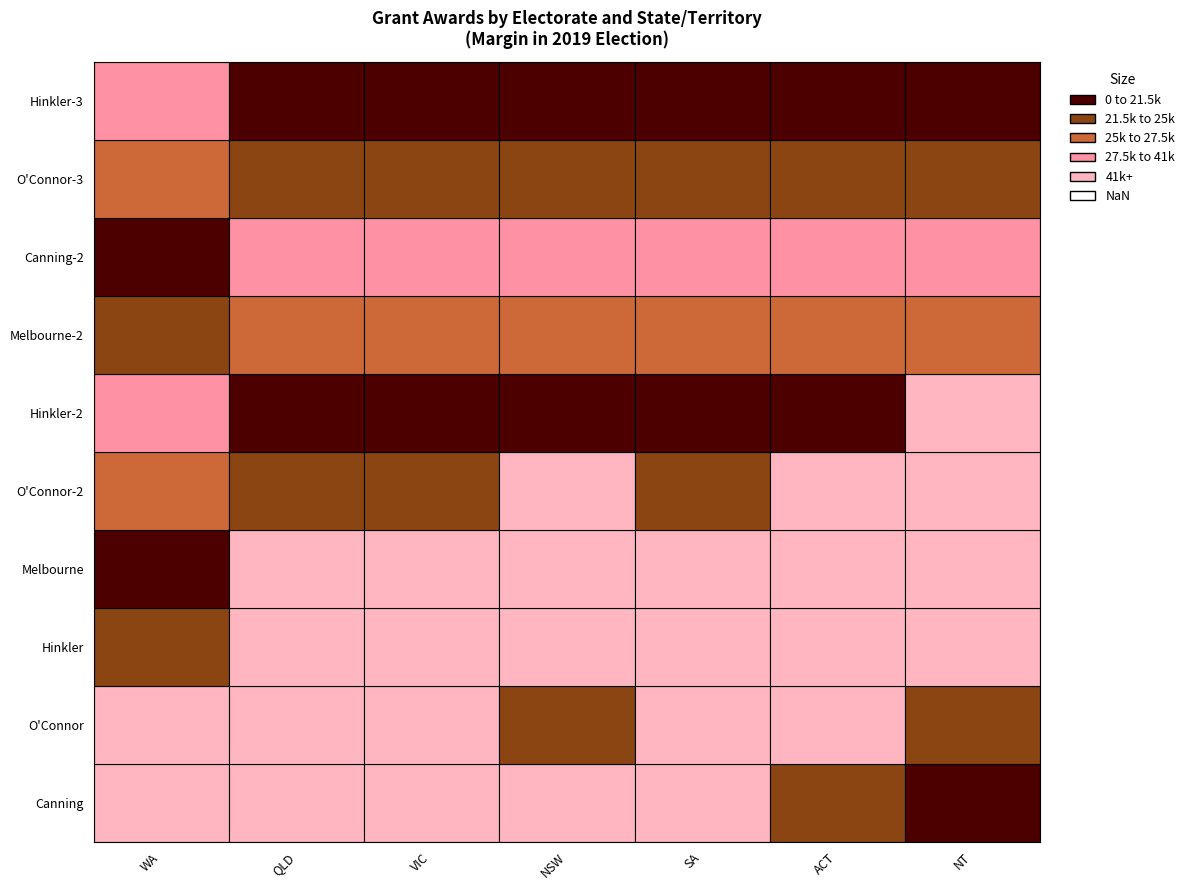

What is the average value of the ACT series?

999342